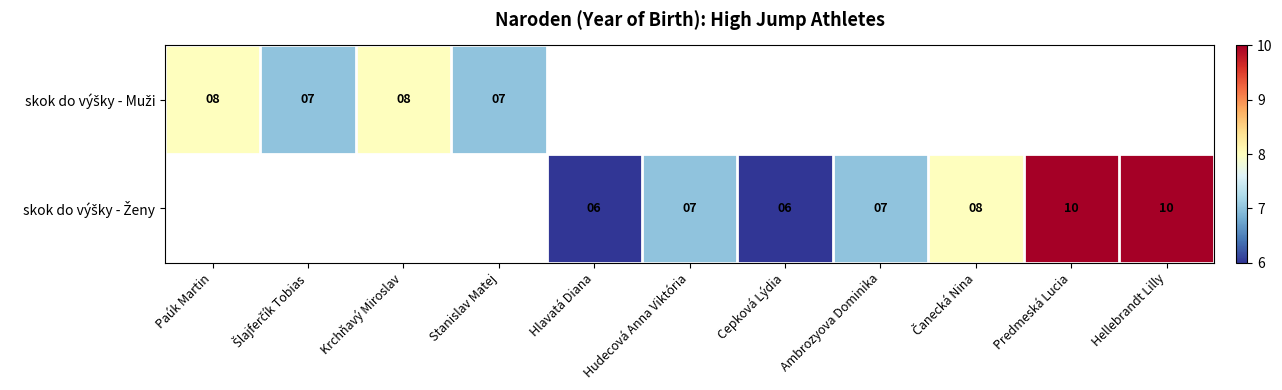

The skok do výšky - Ženy series shows 6.0 at Cepková Lýdia. True or false?

True